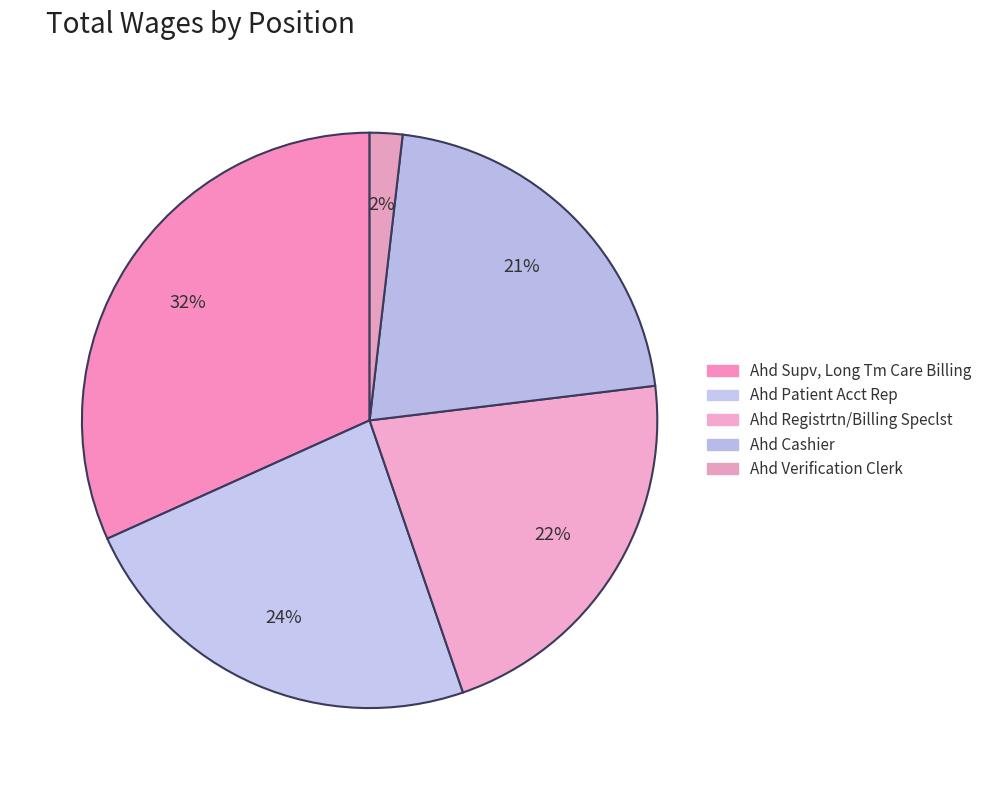

Which slice is the largest?

Ahd Supv, Long Tm Care Billing